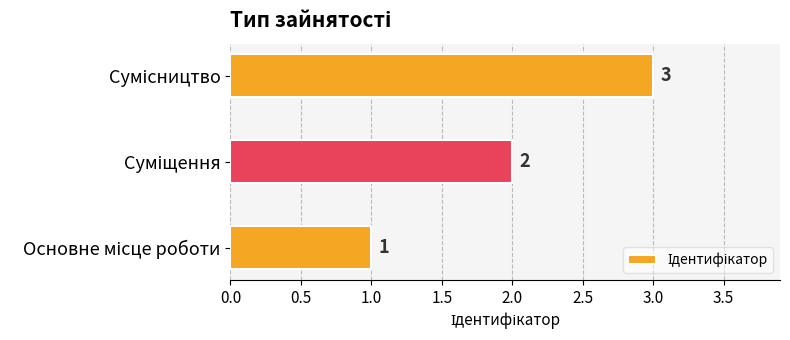

How many values are between 1 and 3?

3